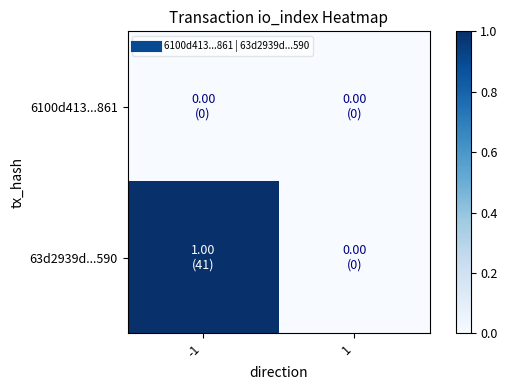

Rank the series by their average value, from lowest to highest.

6100d413...861, 63d2939d...590